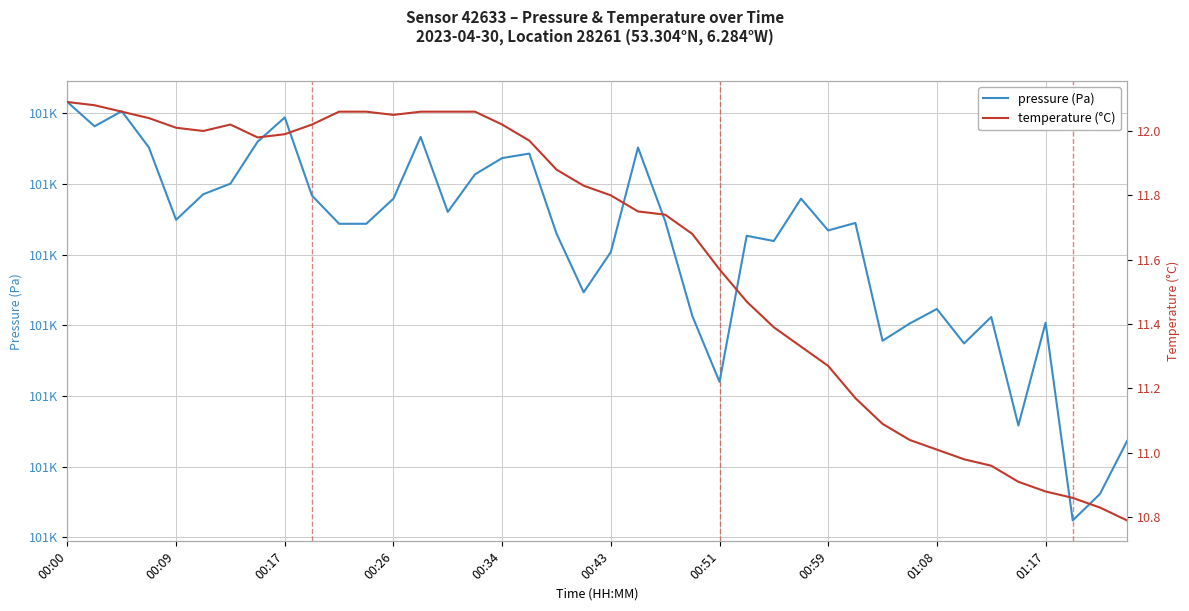

Rank the series by their maximum value, from highest to lowest.

pressure (Pa), temperature (°C)